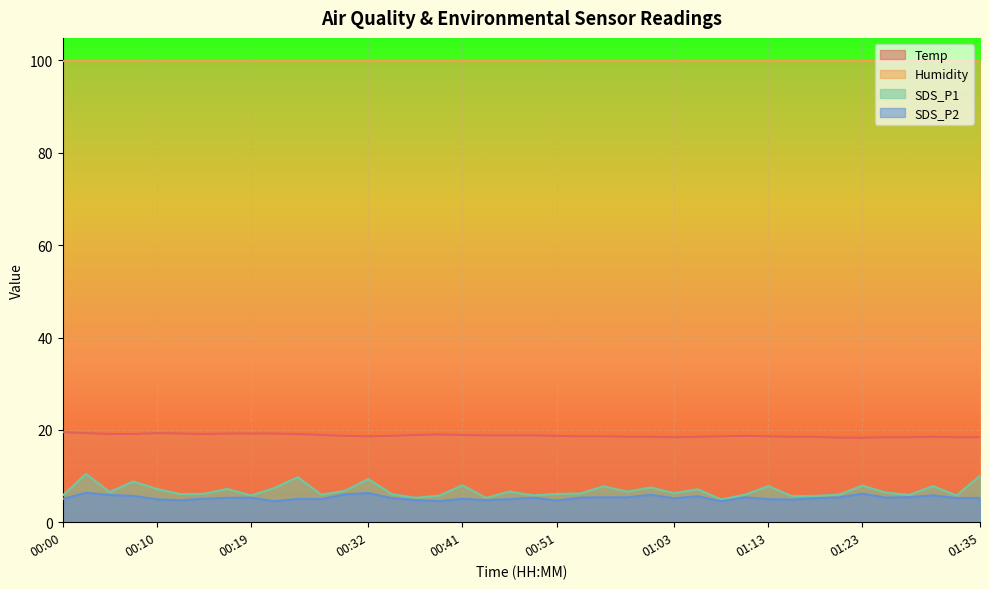

What is the total value across all series at 01:08?

28.1